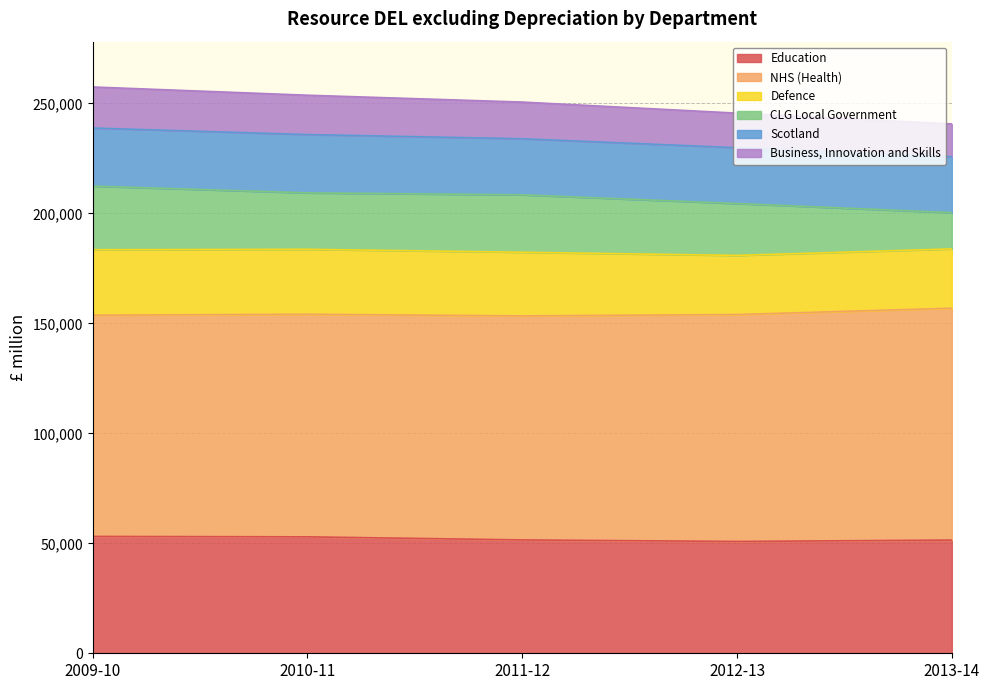

The value of Business, Innovation and Skills at 2009-10 is 425381. True or false?

False